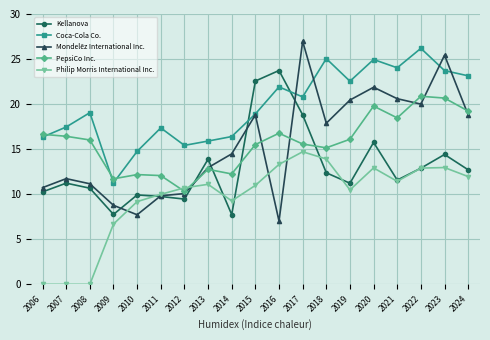

Is this an area chart (filled region under the line)?

No